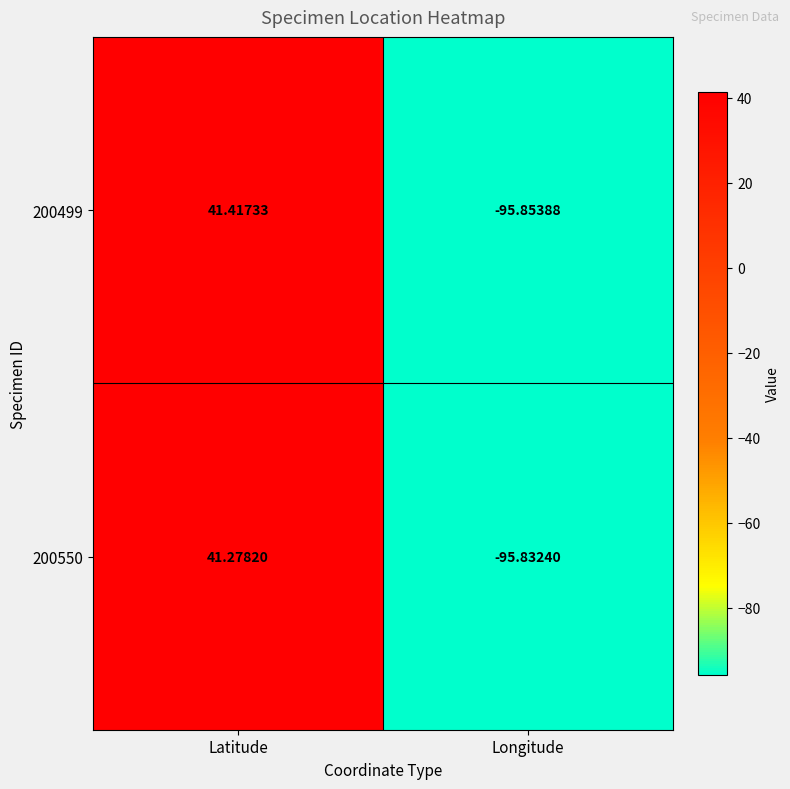

At which category does the chart reach its minimum across all series?

Longitude